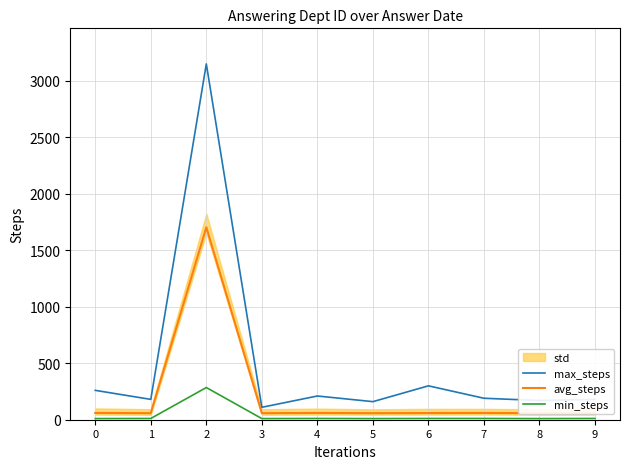

True or false: avg_steps and max_steps intersect in this chart.

False